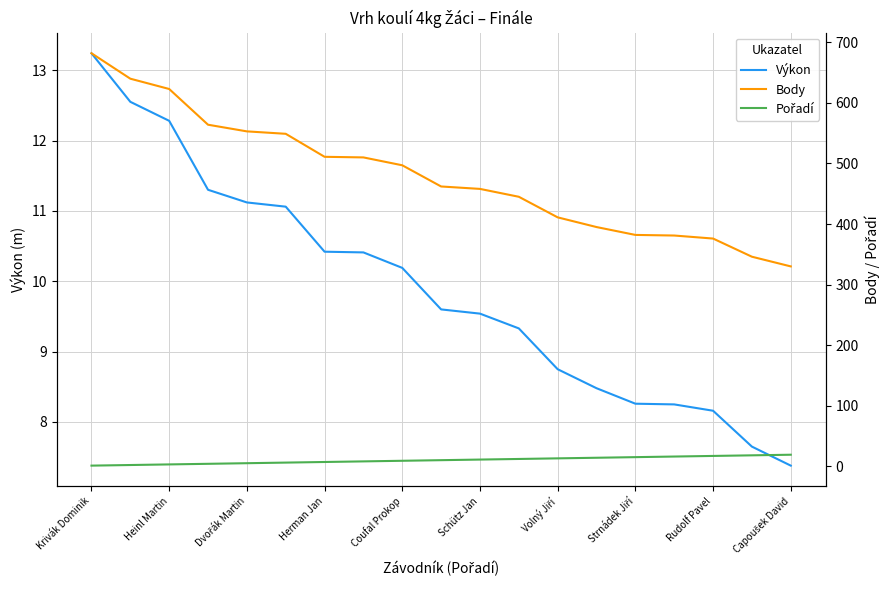

True or false: Výkon has a value of 12.3 at Heinl Martin.

True